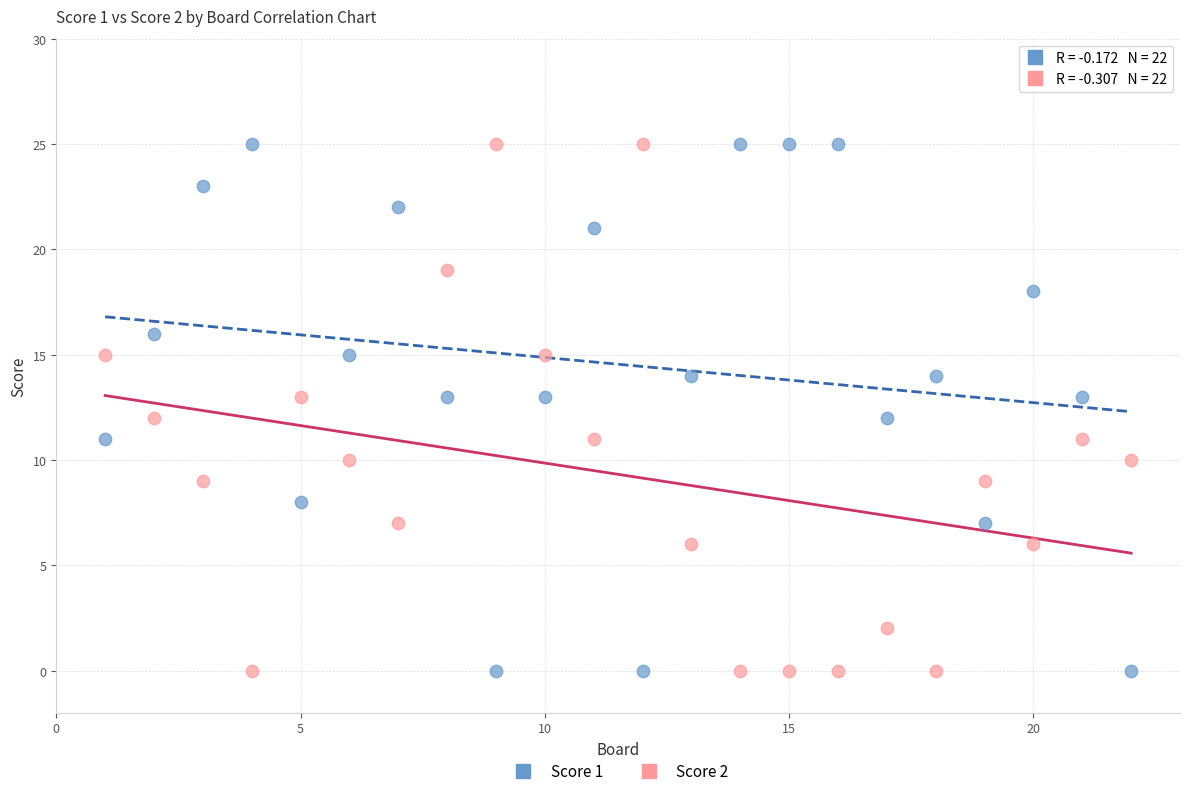

What is the X range (max minus min) for the scatter plot?

21